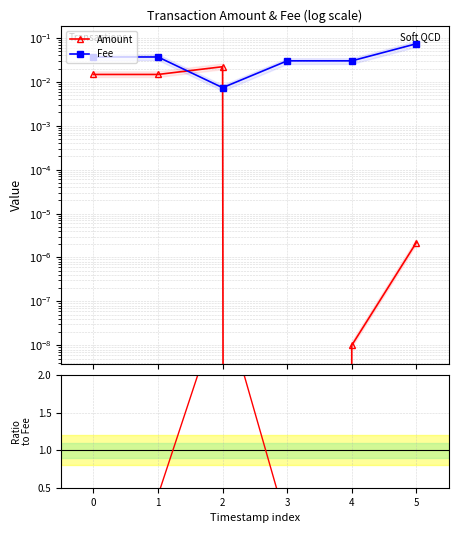

Rank the categories by Fee value from lowest to highest.

2, 3, 4, 0, 1, 5